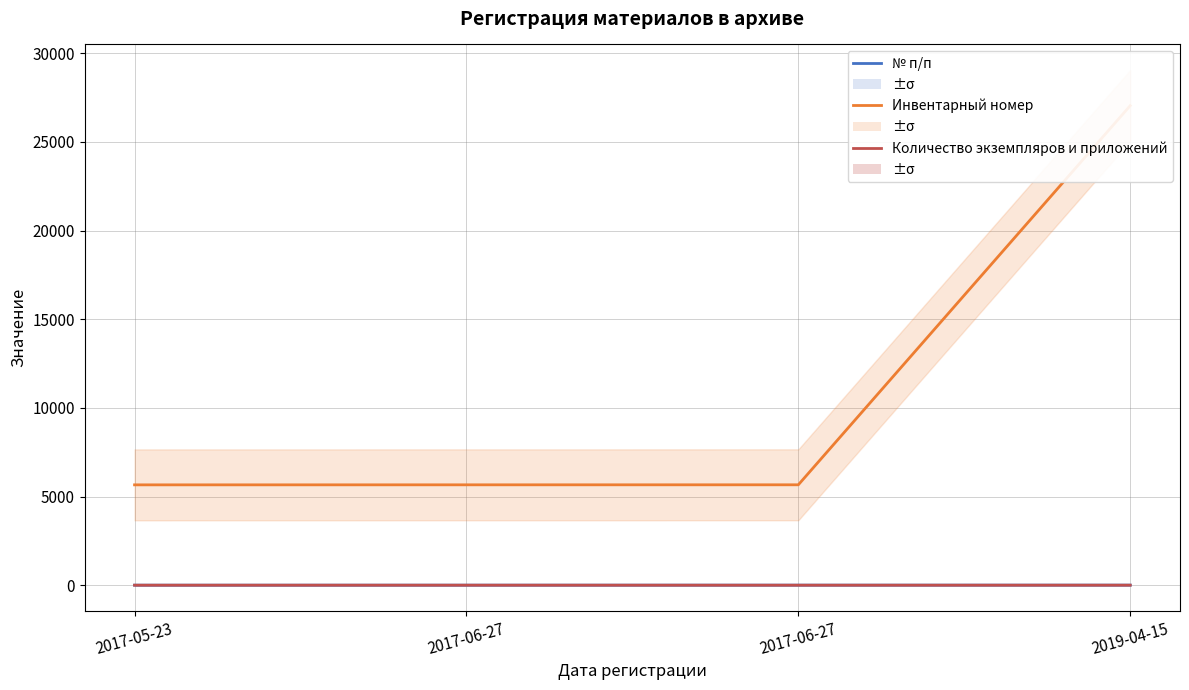

At which label does Инвентарный номер first exceed 5661?

2019-04-15